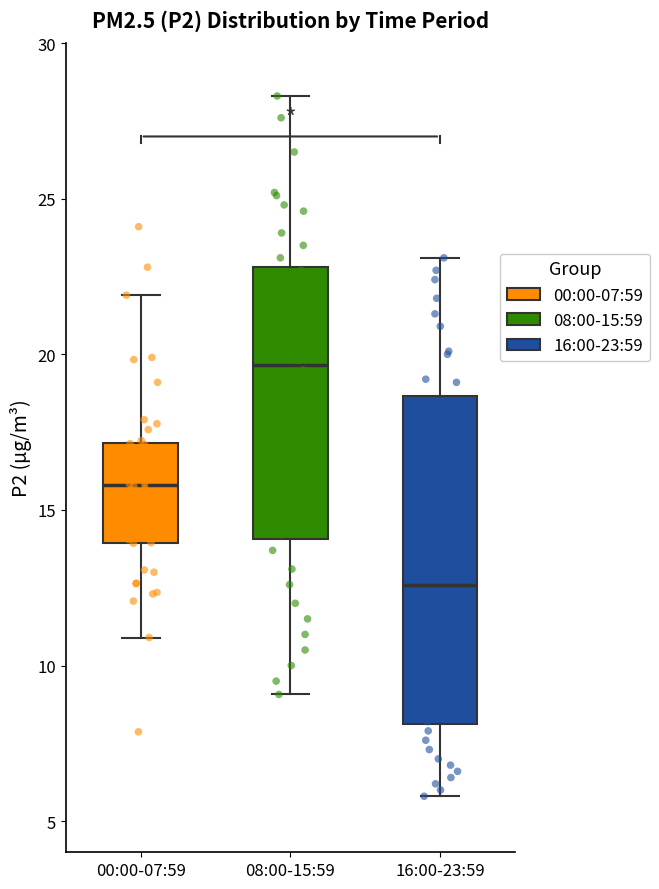

Reading left to right, transcribe this box plot: for each box, give where its median line is, the range the box spans, and where its two whiskers end, as read against the y-axis. The values are not printed on the chart, so give them approximately, as read against the axis.

00:00-07:59: median 16.0, box 14.0 to 17.0, whiskers 11.0 to 22.0
08:00-15:59: median 19.5, box 14.0 to 23.0, whiskers 9.0 to 28.5
16:00-23:59: median 12.5, box 8.0 to 18.5, whiskers 6.0 to 23.0